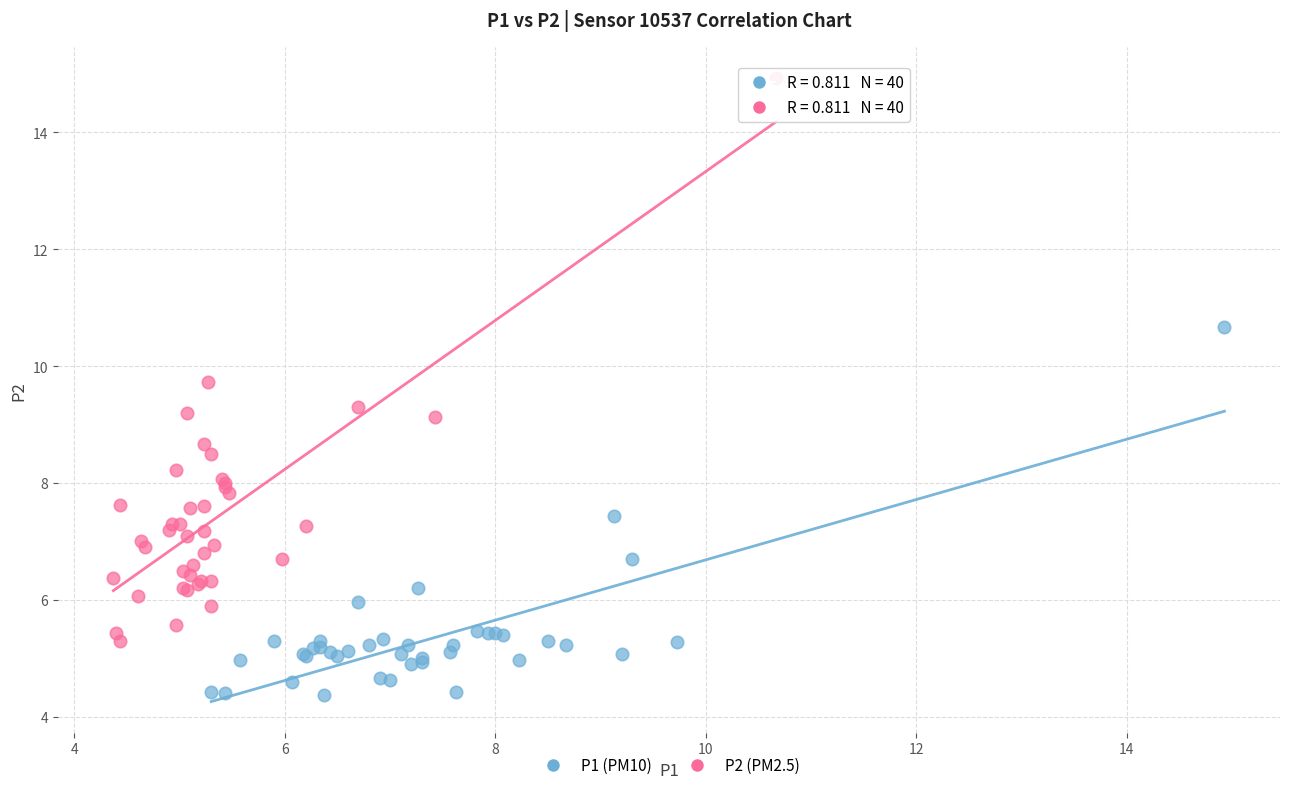

Which series has the widest spread of Y values?

P2 (PM2.5)